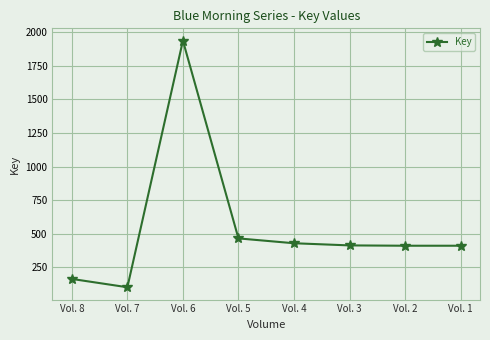

Rank the categories by value from lowest to highest.

Vol. 7, Vol. 8, Vol. 2, Vol. 1, Vol. 3, Vol. 4, Vol. 5, Vol. 6